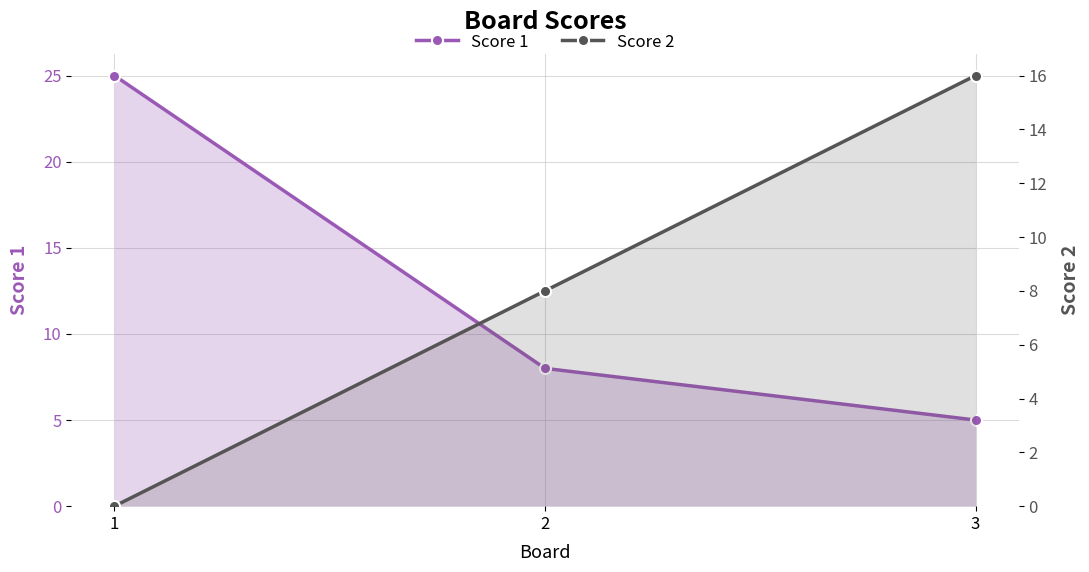

List the series in order of their overall mean, highest first.

Score 1, Score 2